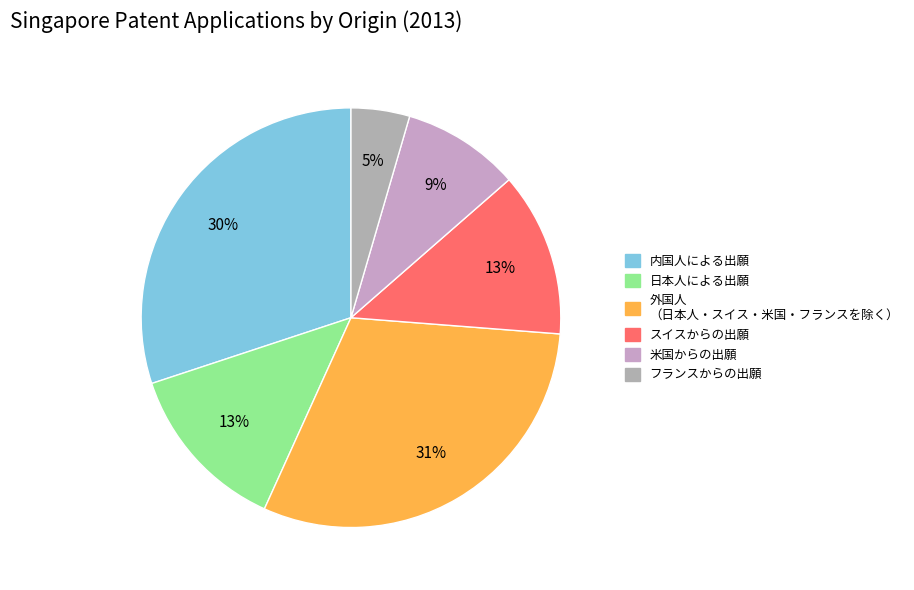

How many slices are in this pie chart?

6